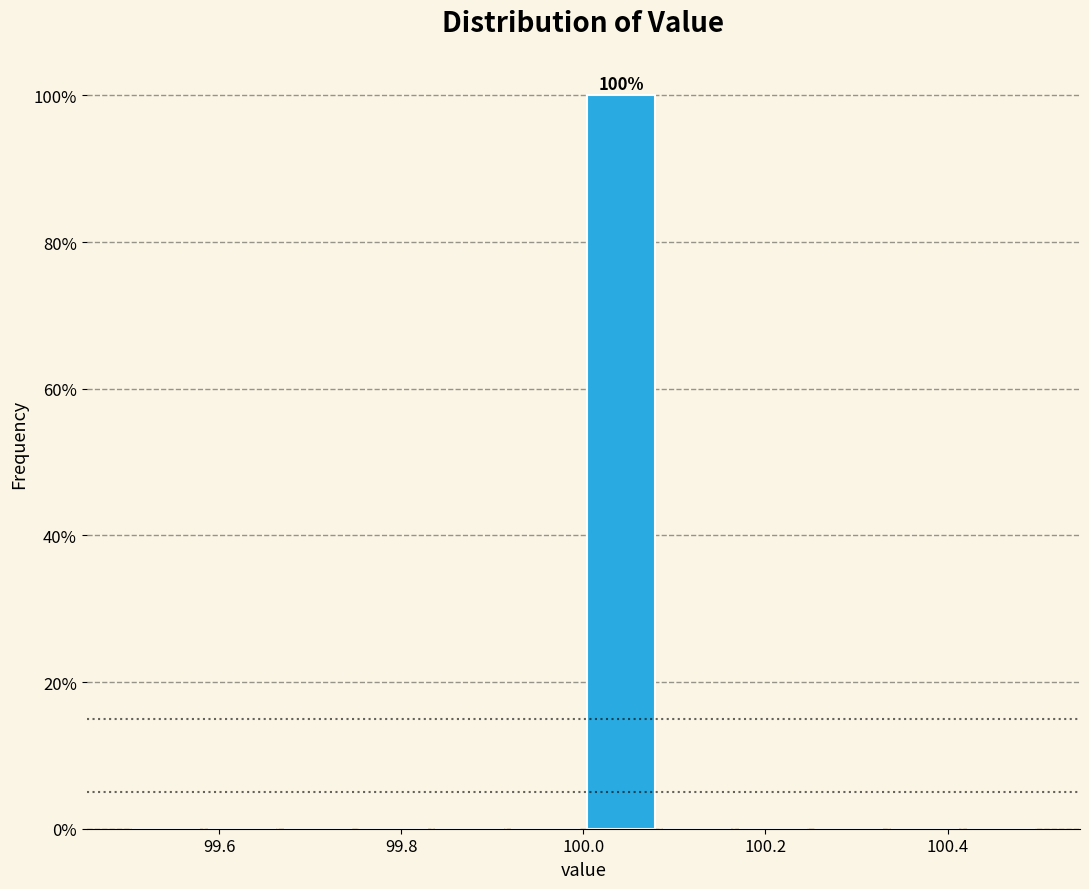

Over which range of the x-axis is the bar tallest?

100.00 to 100.08